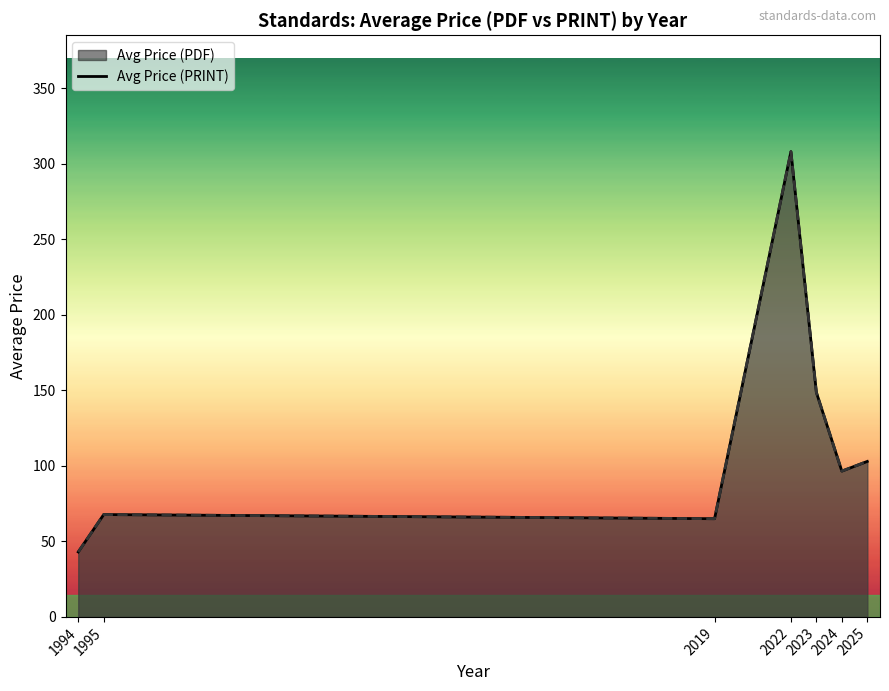

Is the value of Avg Price (PDF) line at 2023 greater than the value of Avg Price (PRINT) line at 2025?

Yes